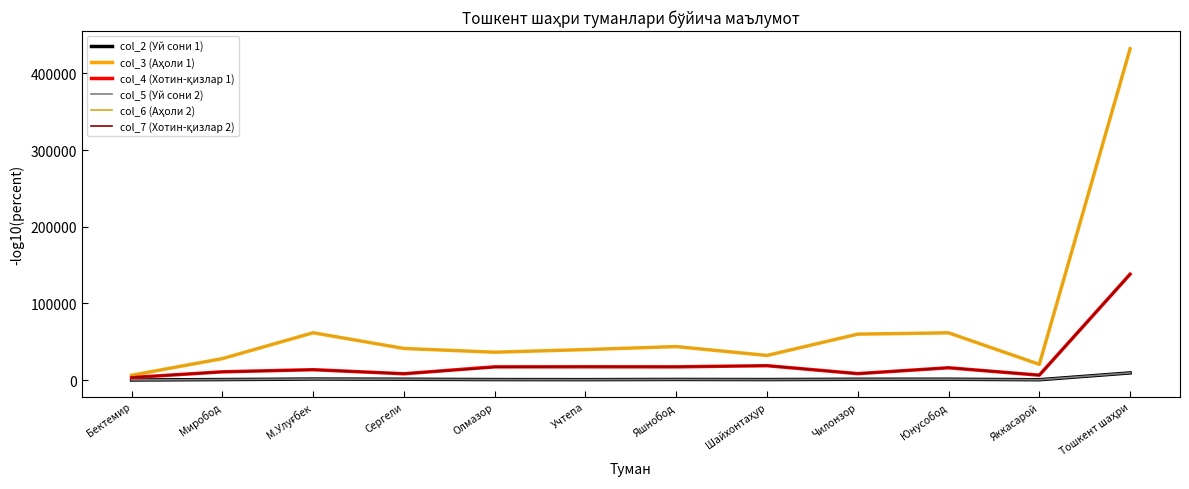

True or false: col_5 (Уй сони 2) has more than 0 interior local peaks.

True